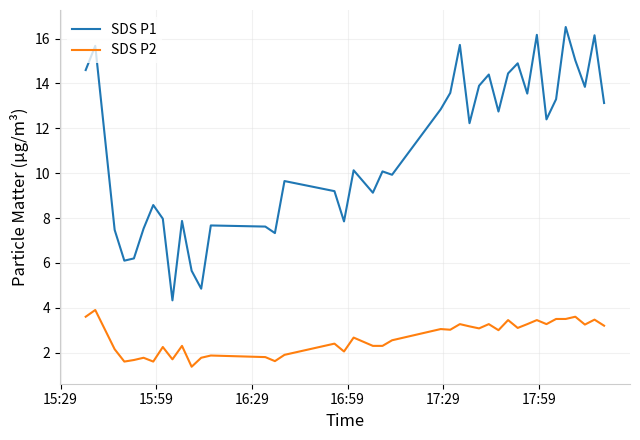

What is the smallest value displayed?

1.4